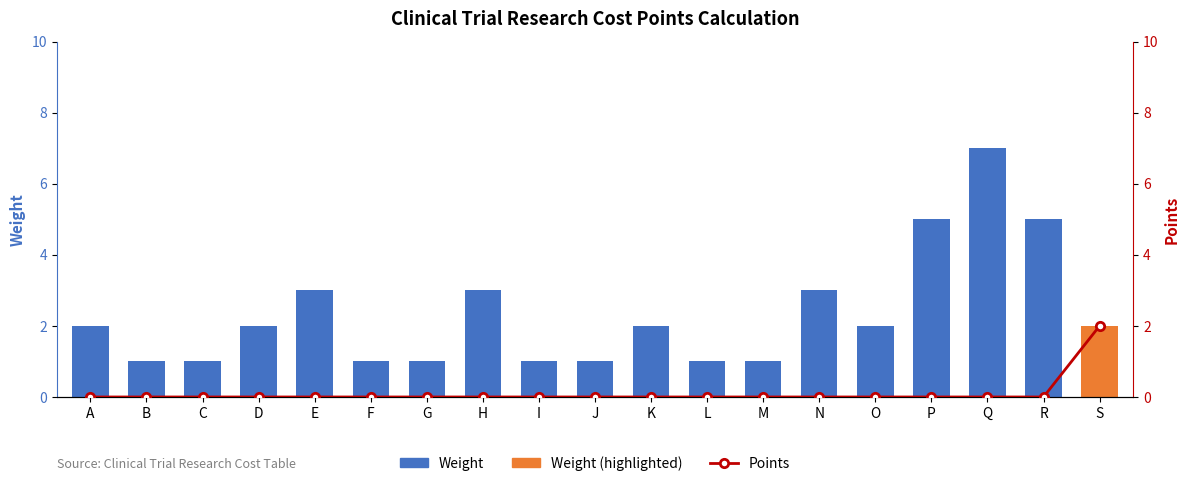

What is the value of the Weight bar at the 17th from the left?

7